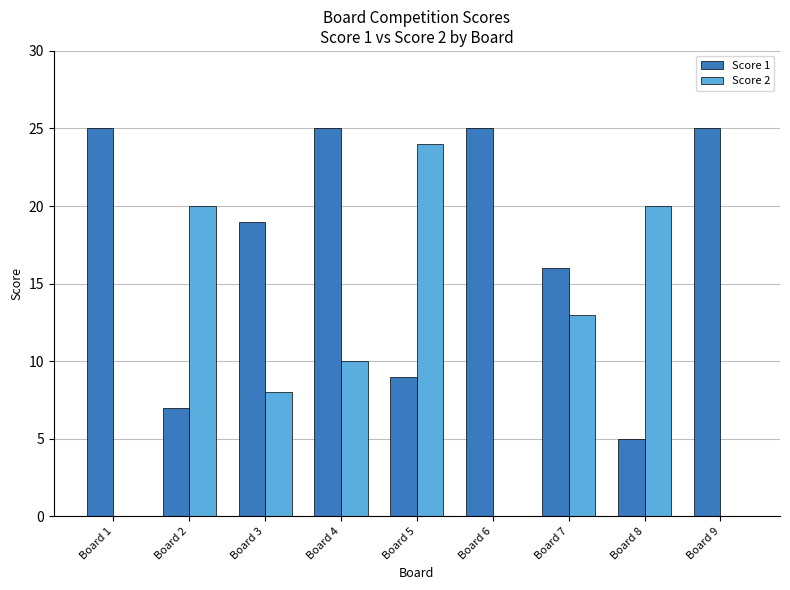

How many series are shown in this chart?

2